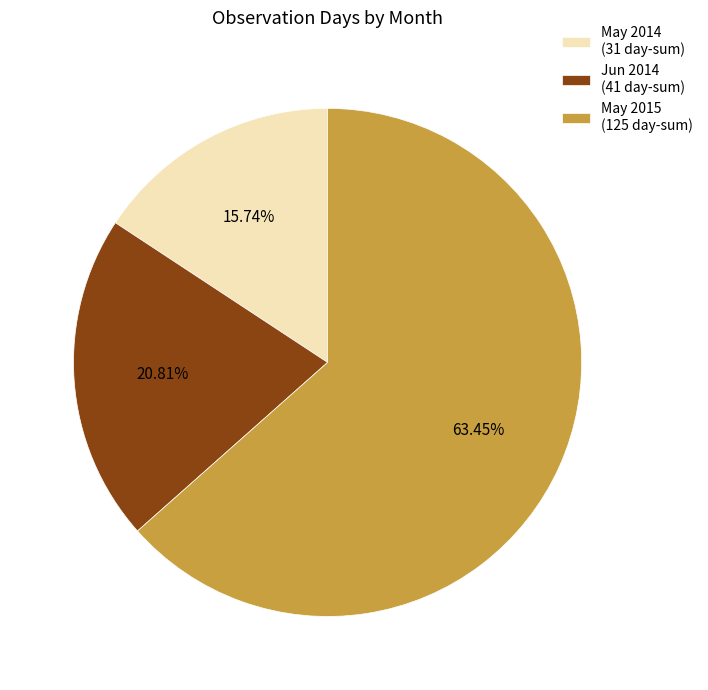

Rank the categories by value from highest to lowest.

May 2015 (125 day-sum), Jun 2014 (41 day-sum), May 2014 (31 day-sum)